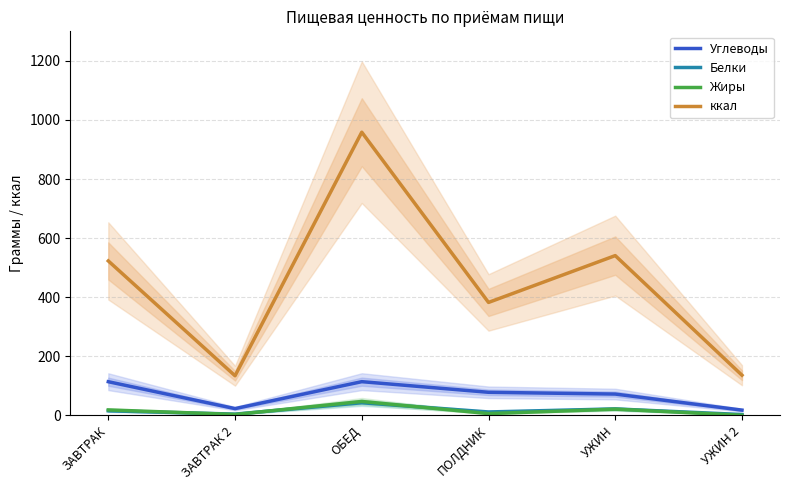

List the series in order of their peak value, lowest first.

Белки, Жиры, Углеводы, ккал